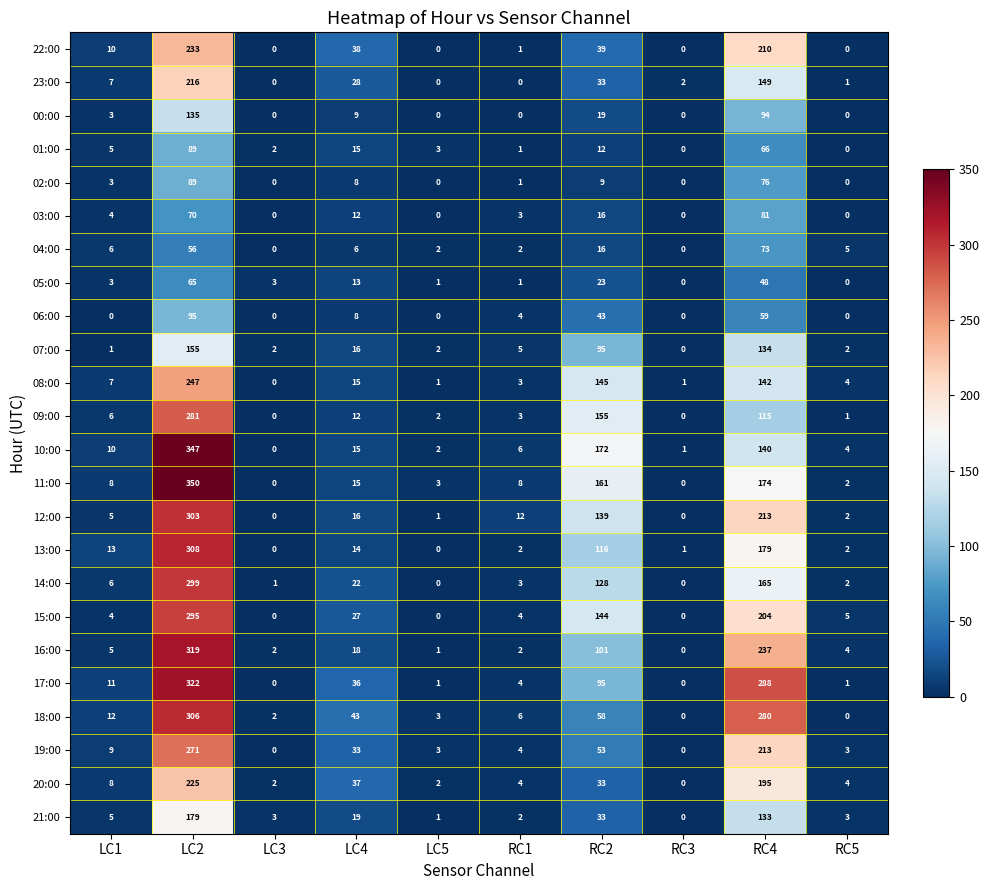

What is the maximum value shown in the chart?

350